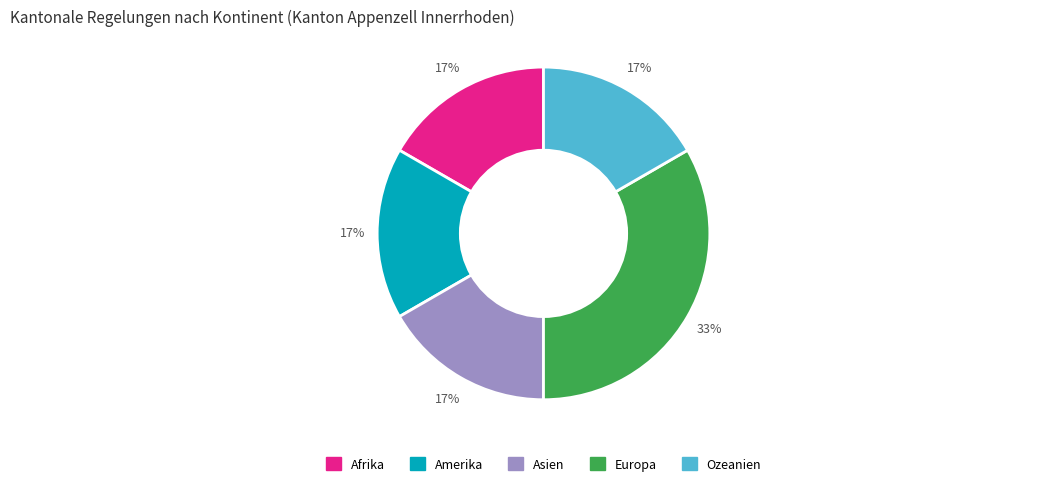

How many segments does this pie chart have?

5